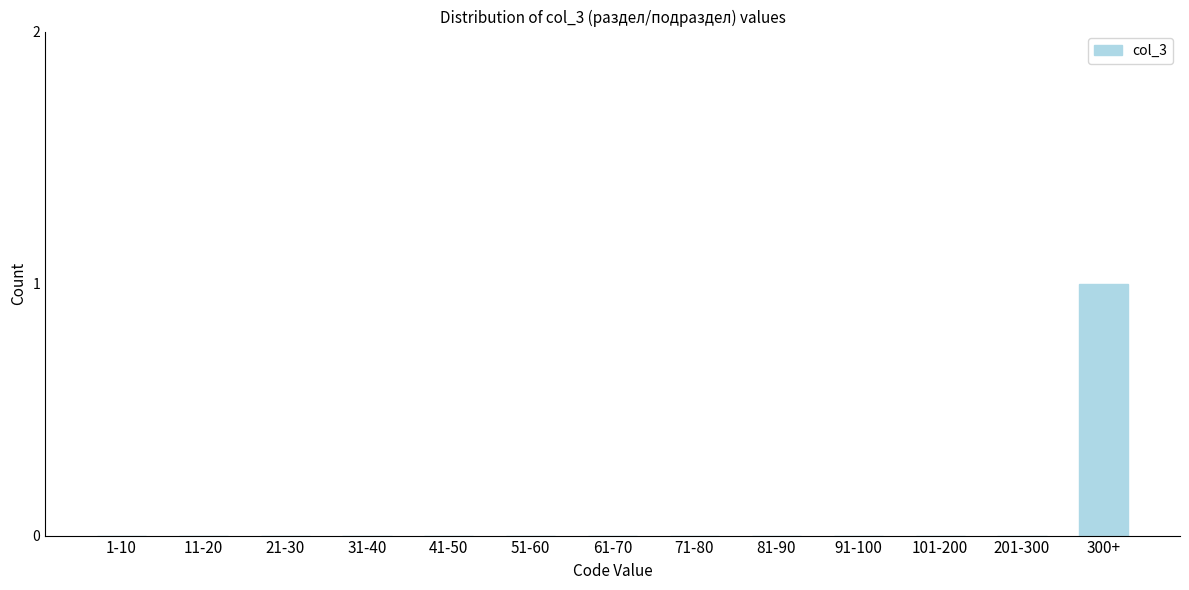

Reading left to right, extract all data points from this chart.

1-10=0	11-20=0	21-30=0	31-40=0	41-50=0	51-60=0	61-70=0	71-80=0	81-90=0	91-100=0	101-200=0	201-300=0	300+=1